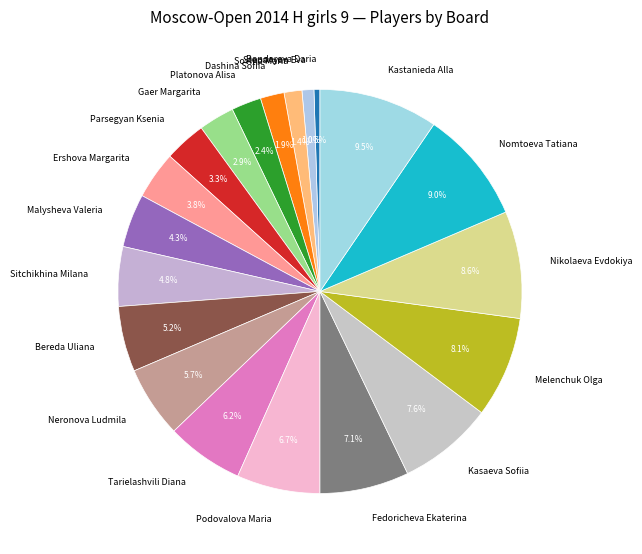

What portion of the pie excludes Dashina Sofiia?

98.1%